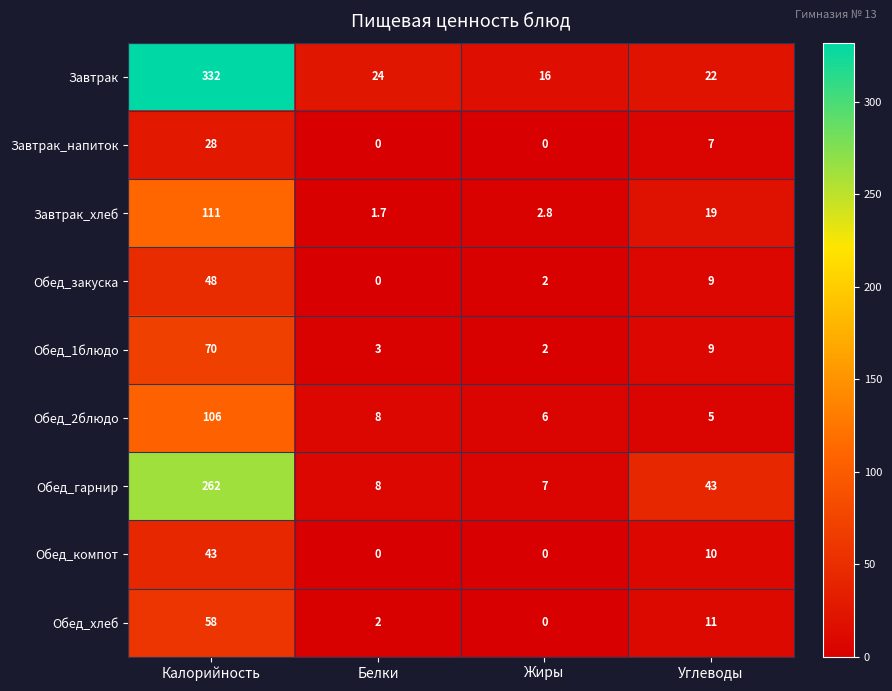

What is the average value of the Обед_гарнир series?

80.0